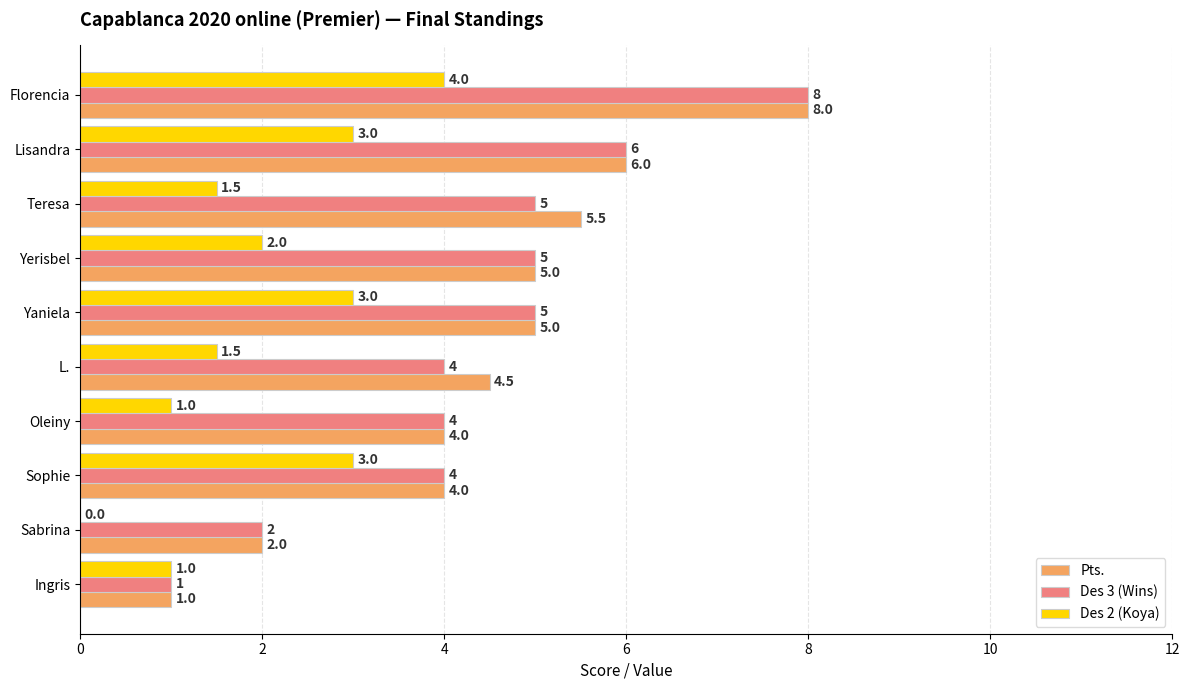

Where is Des 2 (Koya) nearest to the value 2?

Yerisbel